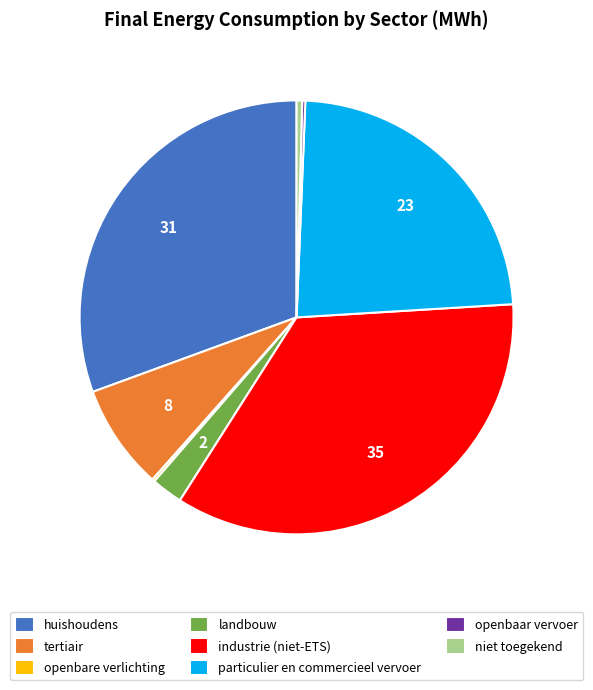

What is the ratio of the value at industrie (niet-ETS) to the value at particulier en commercieel vervoer?

1.5